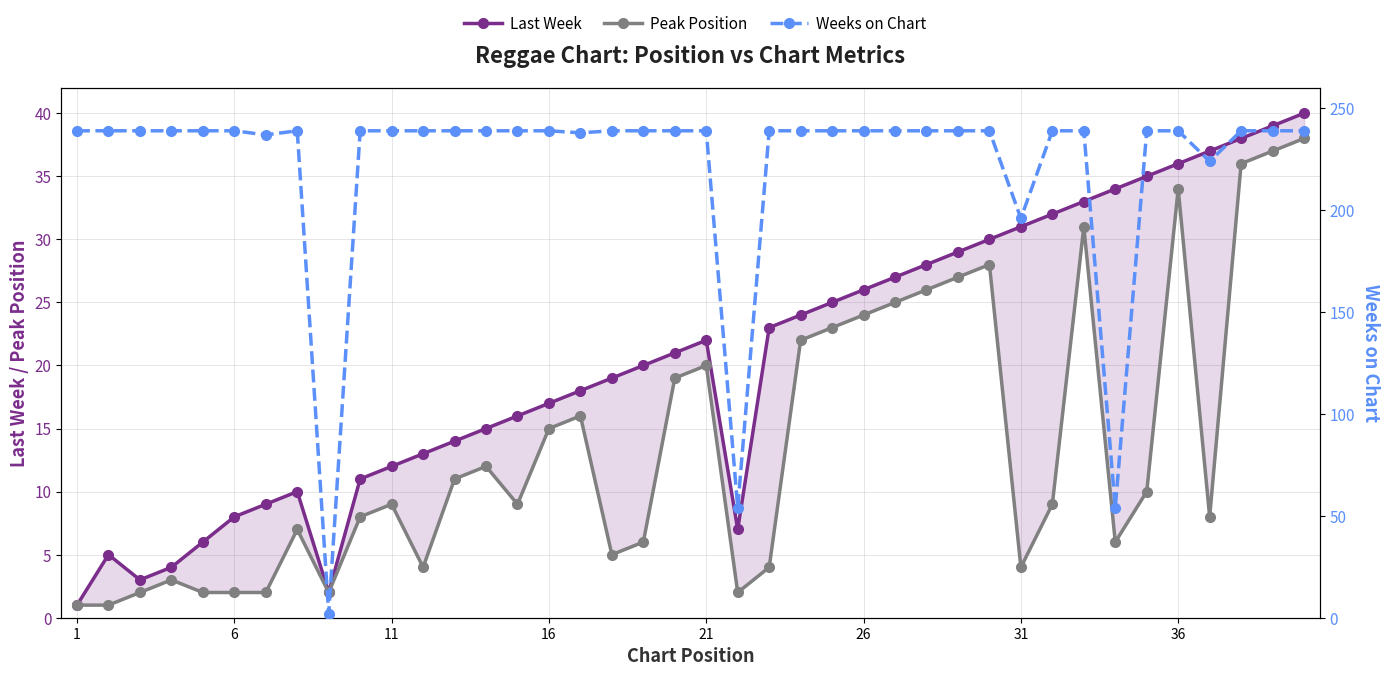

In Weeks on Chart, how many points are higher than both neighbors (excluding endpoints)?

1